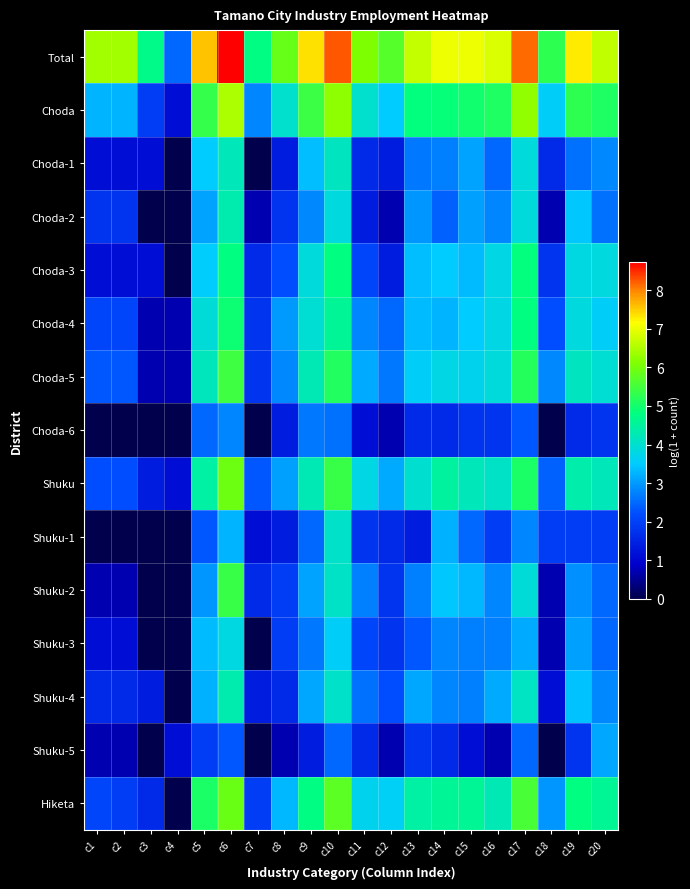

Which category has the lowest value across all series?

c4